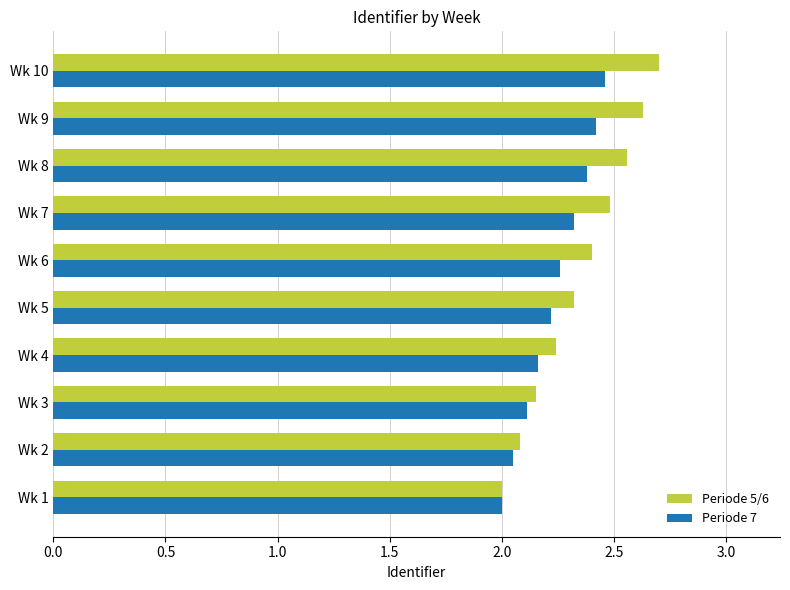

What value does the Periode 7 series have at Wk 8?

2.4